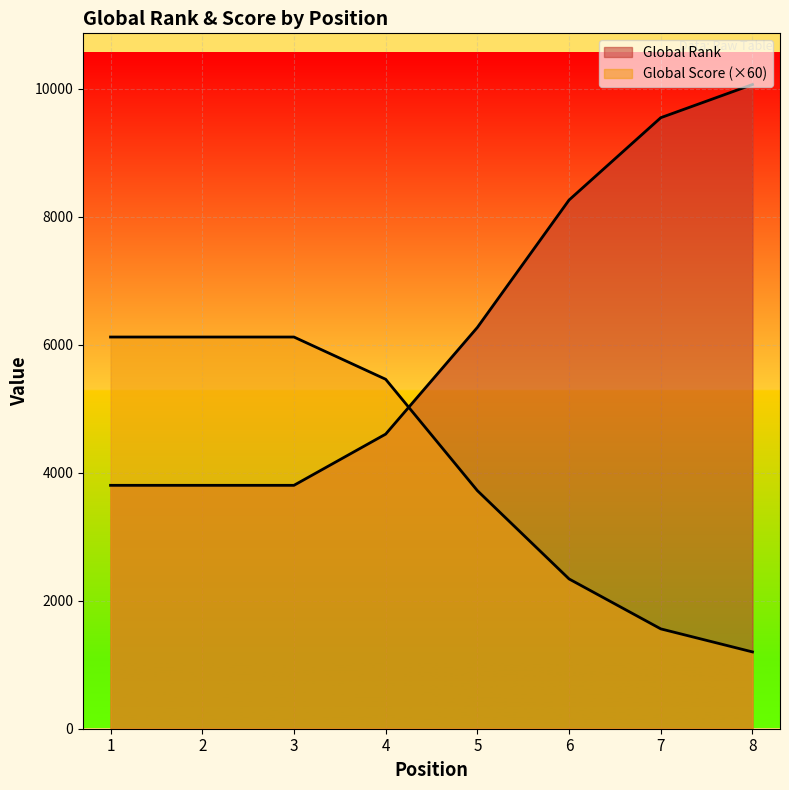

What value does the Global Rank series have at 6, to the nearest 100?

8300